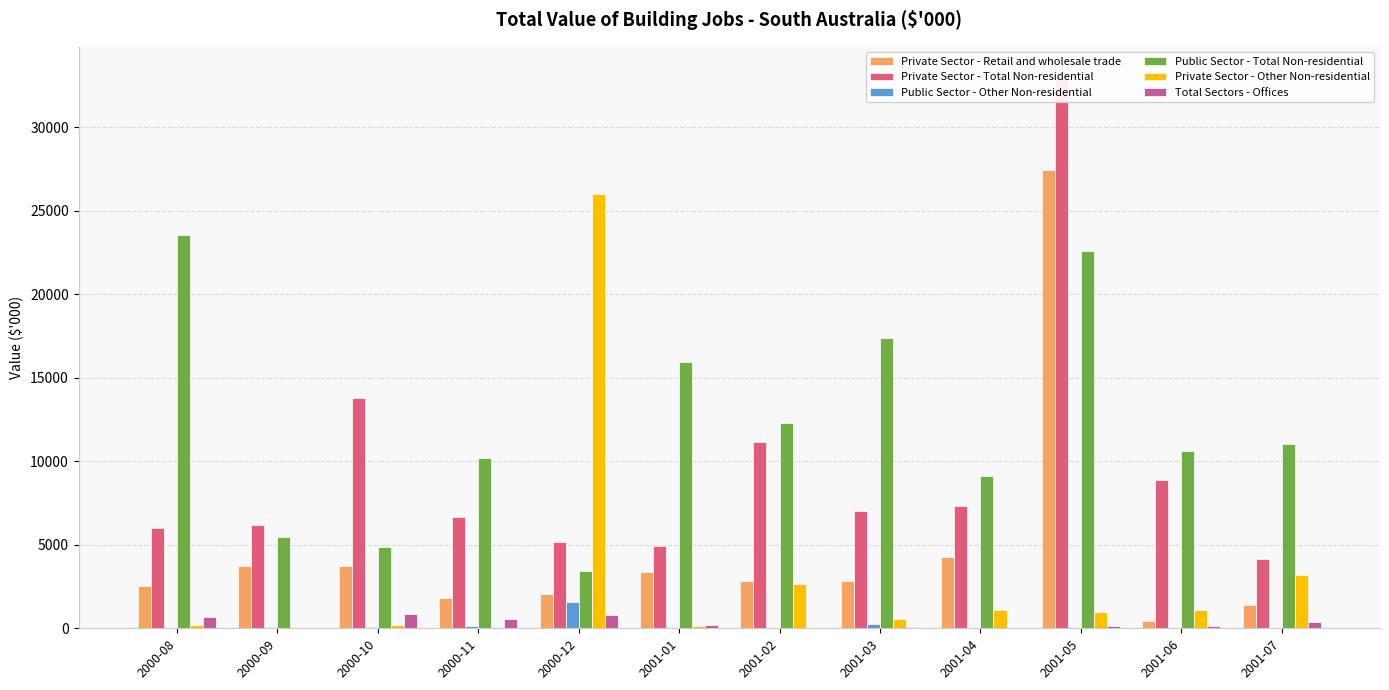

Reading left to right, transcribe all the data shown in this chart.

Private Sector - Retail and wholesale trade: 2510	3753	3720	1830	2063	3348	2827	2863	4271	27483	430	1390
Private Sector - Total Non-residential: 5983	6215	13786	6661	5187	4945	11161	7007	7344	33173	8913	4134
Public Sector - Other Non-residential: 0	101	100	160	1600	0	0	243	0	0	0	0
Public Sector - Total Non-residential: 23568	5485	4852	10201	3459	15951	12268	17411	9101	22602	10618	11051
Private Sector - Other Non-residential: 200	0	175	0	26000	140	2667	580	1090	969	1114	3201
Total Sectors - Offices: 680	0	880	570	807	200	0	90	0	146	120	389